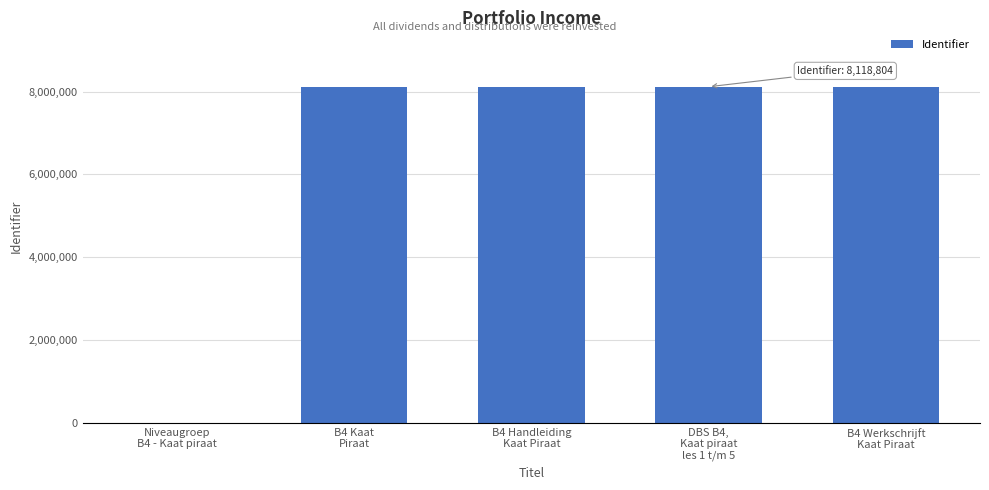

What is the maximum value shown in the chart?

8118804